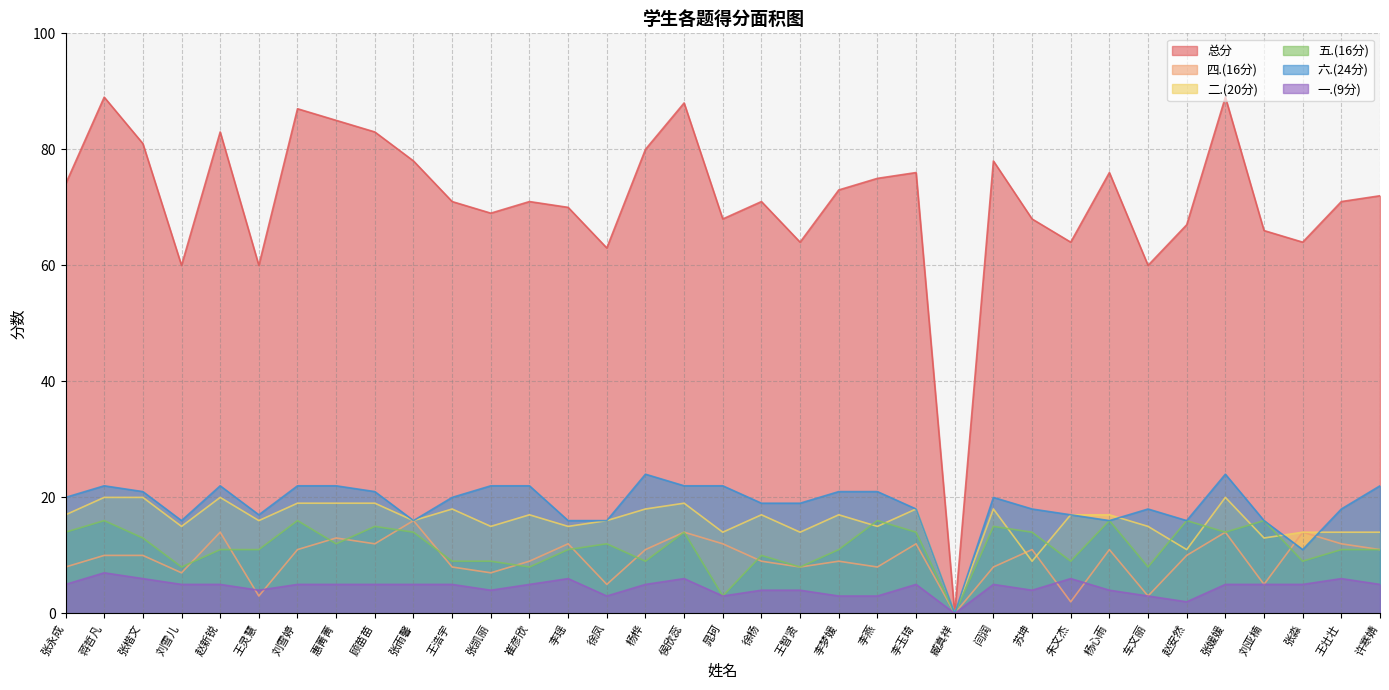

What position from the right is 王浩宇?

25